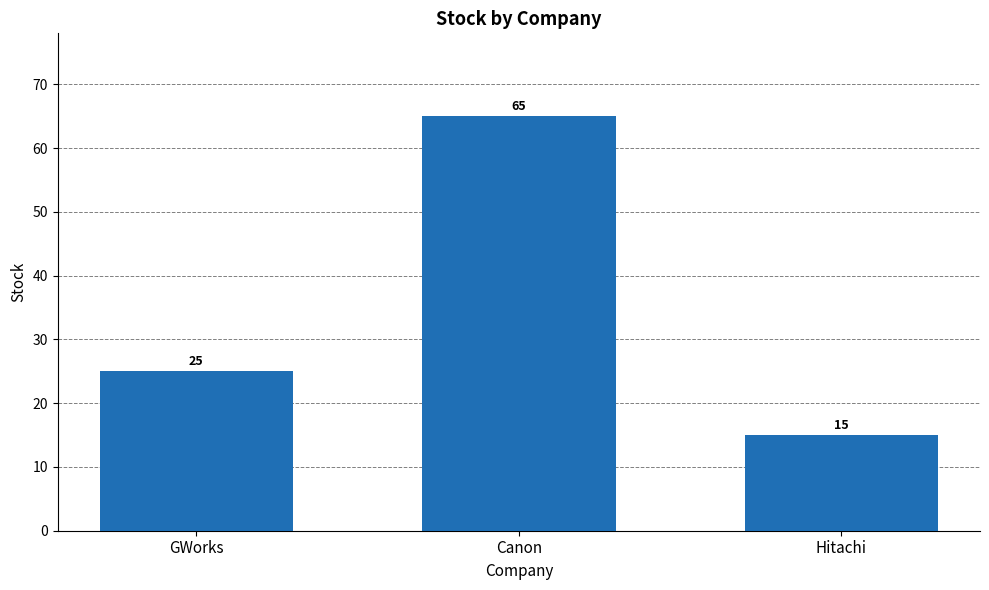

Which category has the highest value across all series?

Canon